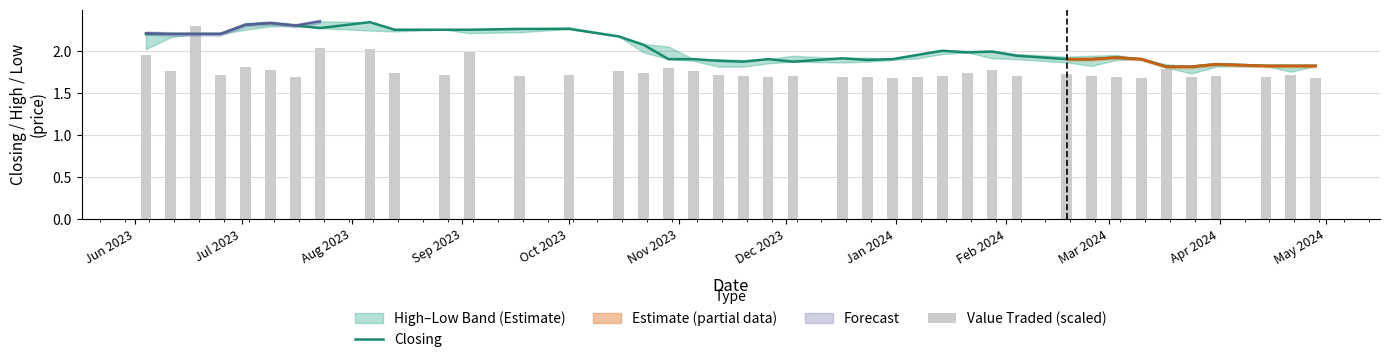

What is the average value of the Closing series?

2.0